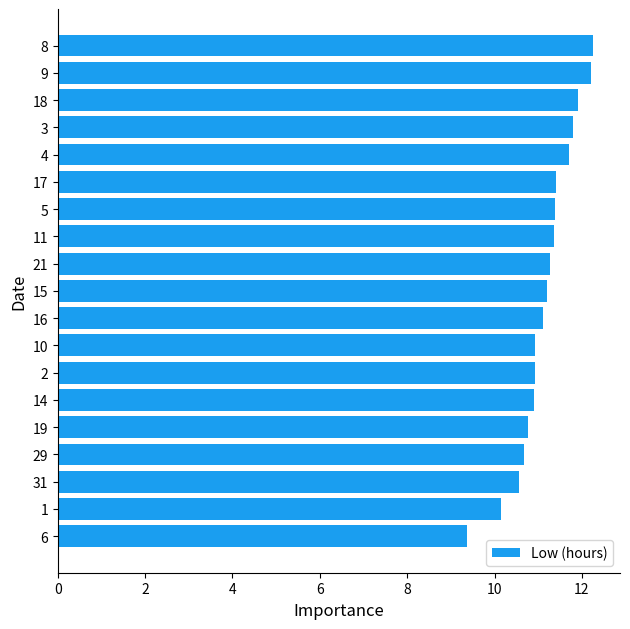

Where is the data nearest to the value 10?

1